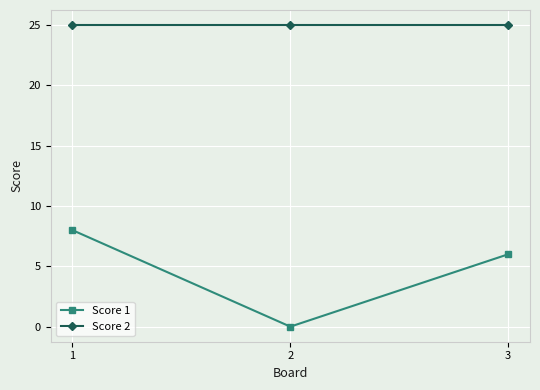

List the labels in order of Score 1 value, largest first.

1, 3, 2